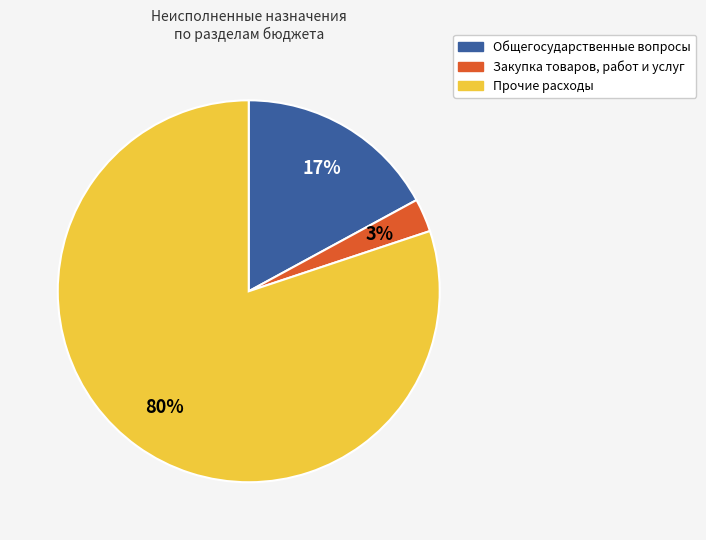

Is Общегосударственные вопросы the majority of the pie?

No